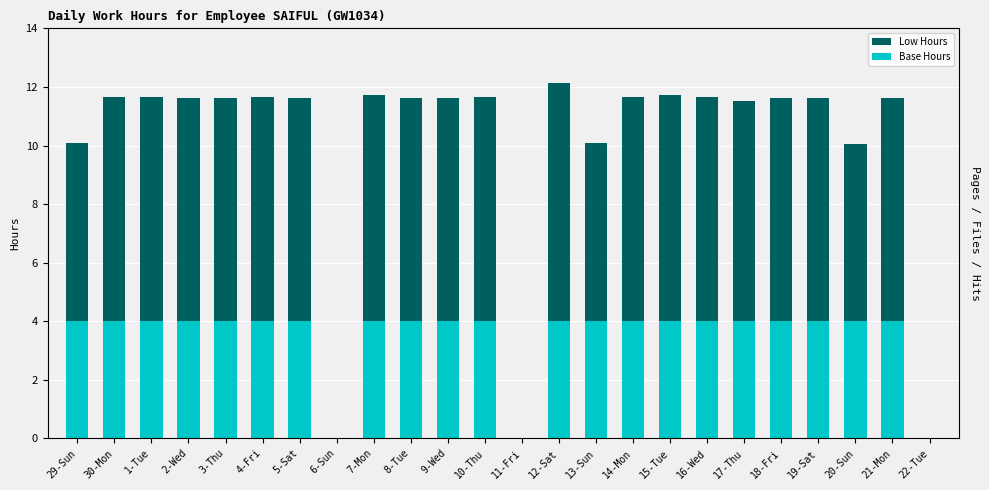

How many values in Low Hours are above zero?

21